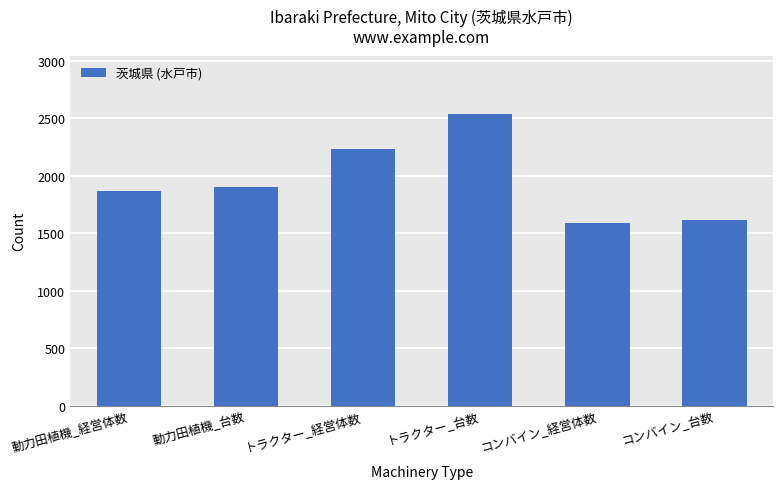

What is the approximate value at トラクター_台数?

2536